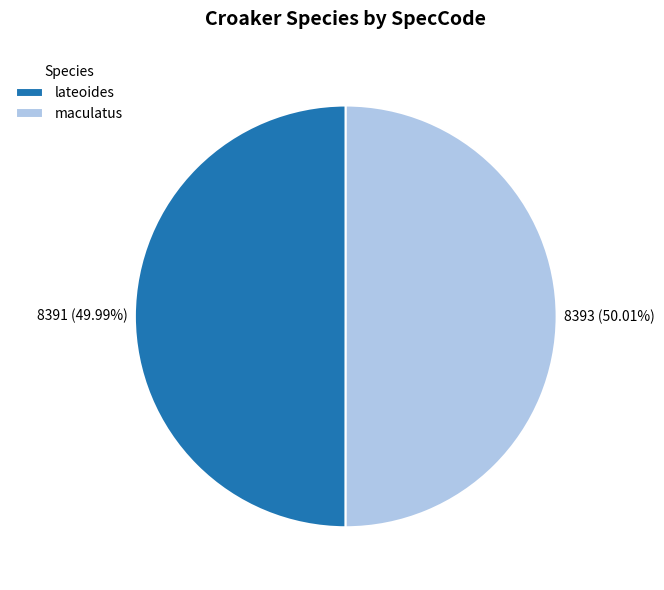

Is there any slice that represents more than half of the pie?

Yes